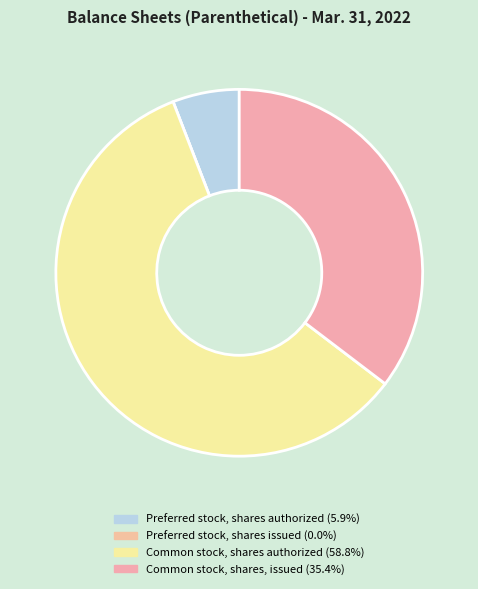

To the nearest percent, what is the difference between the Preferred stock, shares issued and Preferred stock, shares authorized slice percentages?

6%